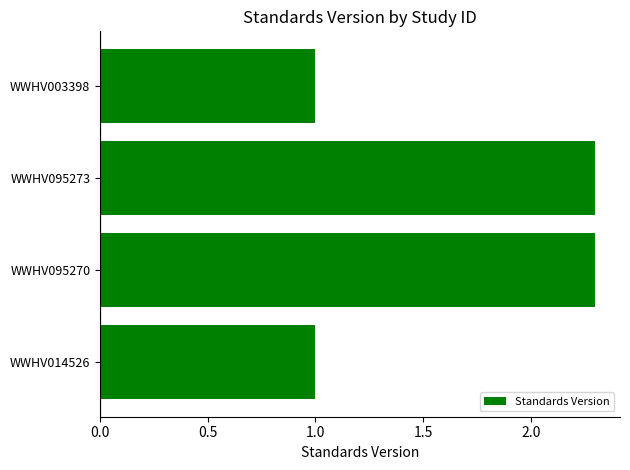

Reading top to bottom, list all the values displayed in this chart.

WWHV003398=1.0	WWHV095273=2.3	WWHV095270=2.3	WWHV014526=1.0